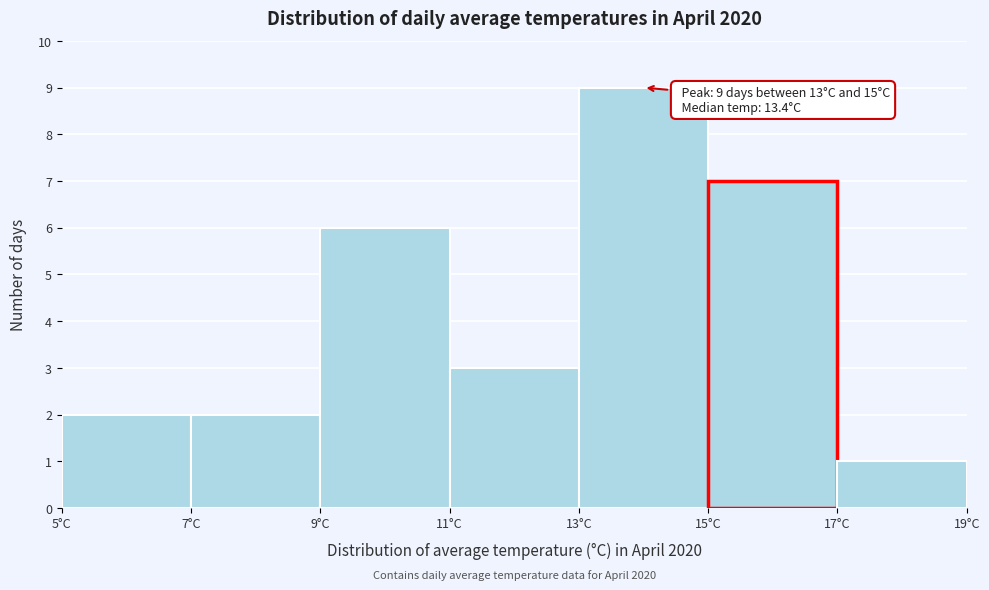

Over which range of the x-axis is the bar tallest?

13 to 15